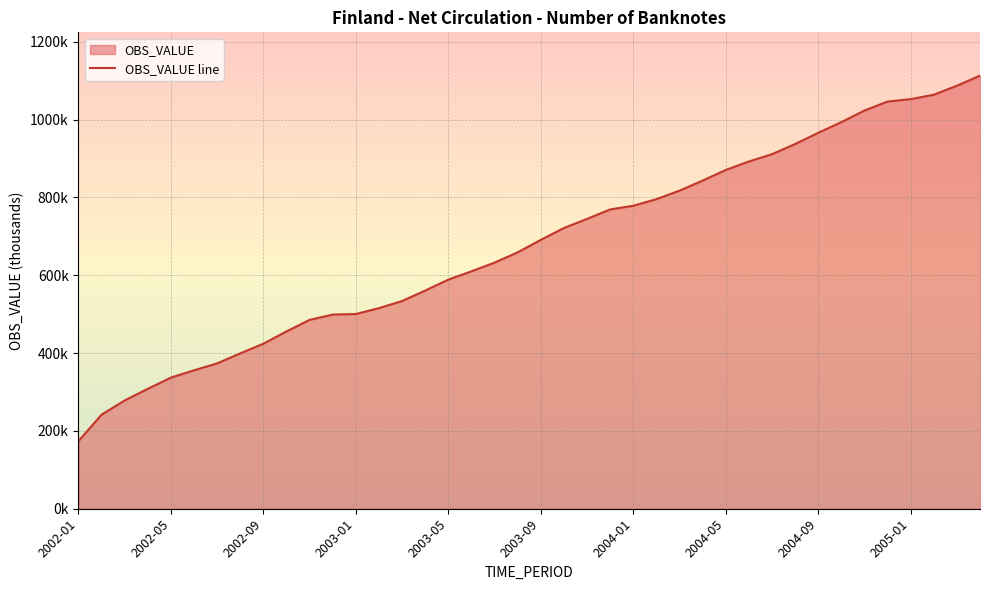

Does the chart display data point markers on the line(s)?

No